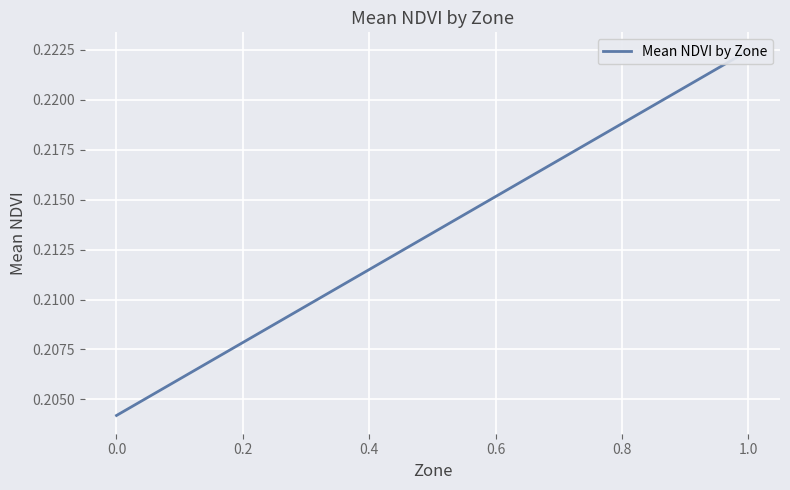

What is the smallest value displayed?

0.2